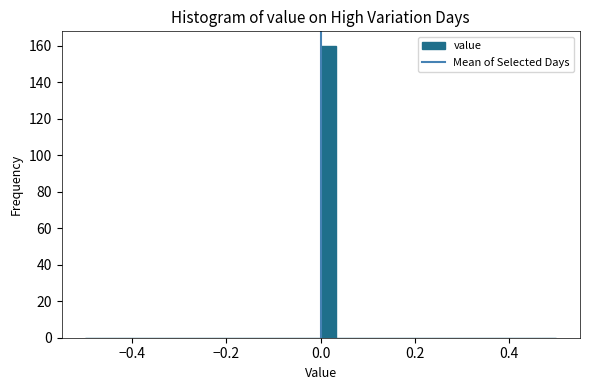

Read against the x-axis, roughly where is the centre of the tallest bar?

0.02